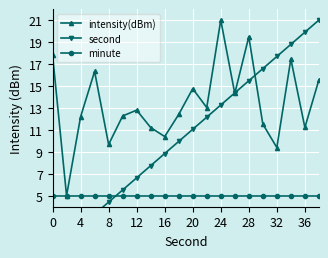

What are all the series names shown in the legend?

intensity(dBm), second, minute